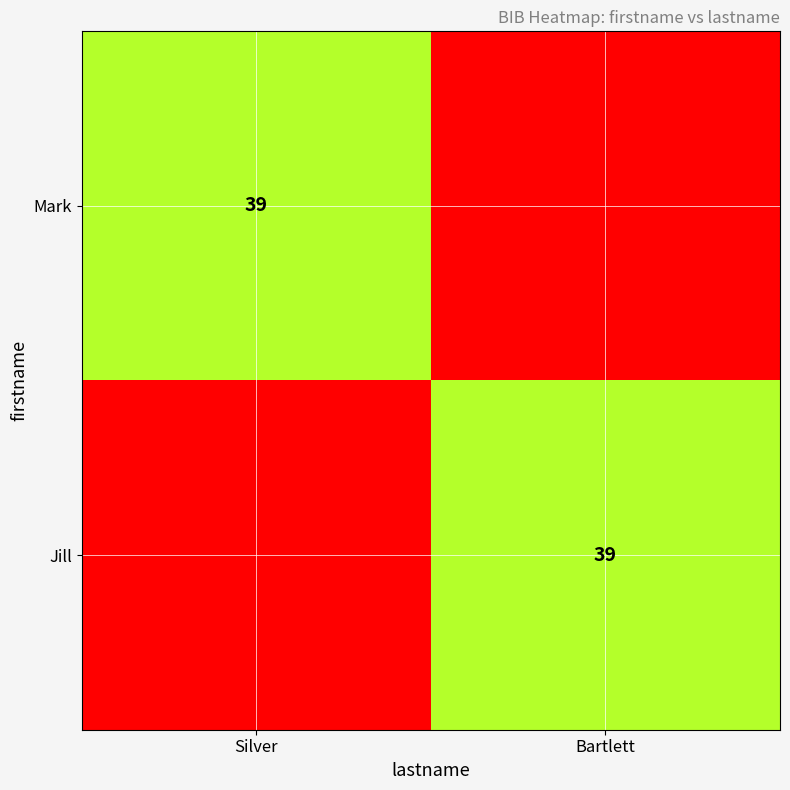

The Mark series shows 39 at Silver. True or false?

True